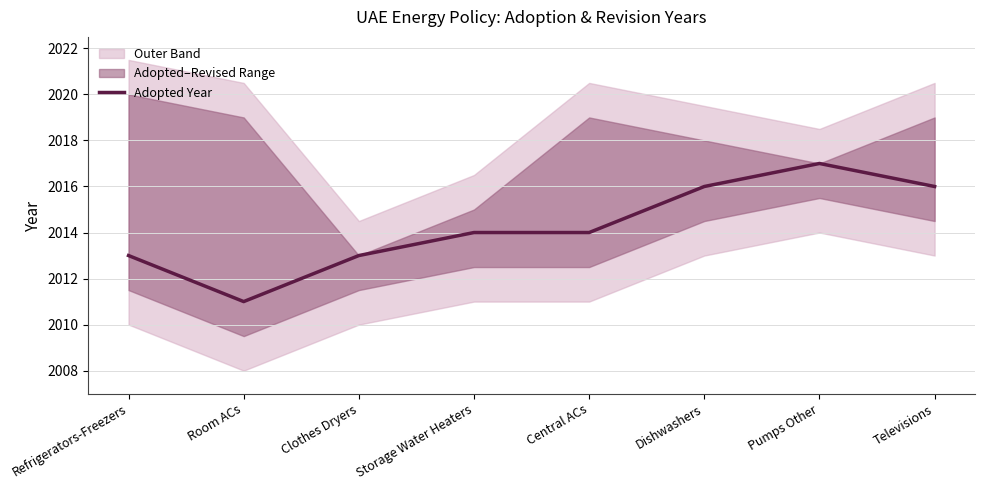

What is the sum of the values at Central ACs and Clothes Dryers?

4027